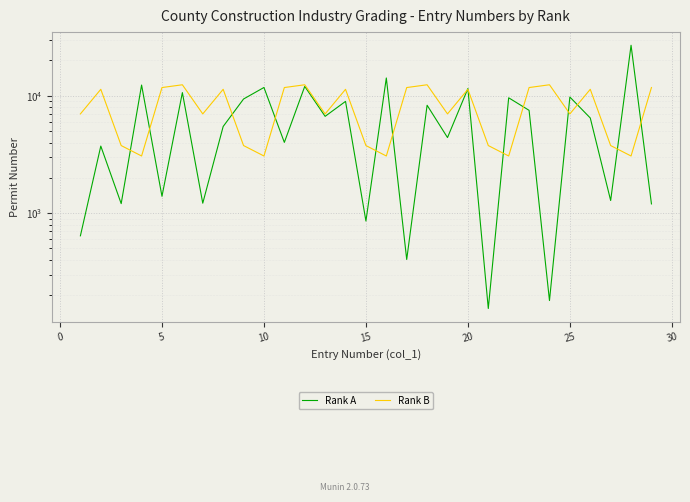

Reading left to right, list all the values displayed in this chart.

Rank A: 641	3729	1206	12353	1392	10651	1216	5478	9395	11777	4009	12027	6686	8964	857	14189	403	8312	4409	11537	154	9618	7521	180	9764	6474	1282	26962	1199
Rank B: 7011	11362	3768	3070	11762	12421	7011	11362	3768	3070	11762	12421	7011	11362	3768	3070	11762	12421	7011	11362	3768	3070	11762	12421	7011	11362	3768	3070	11762